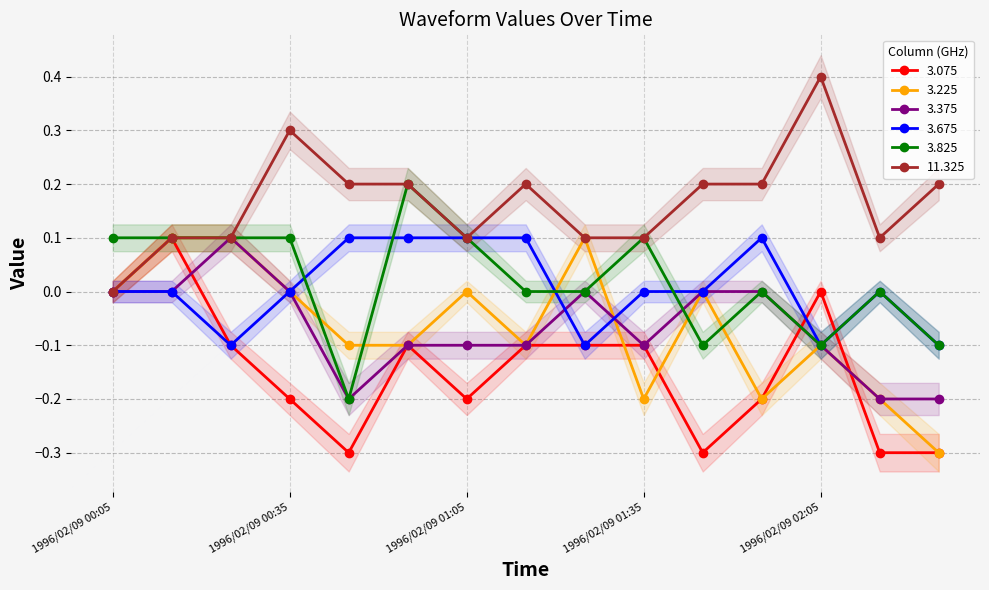

At how many categories does at least one series exceed 0?

15